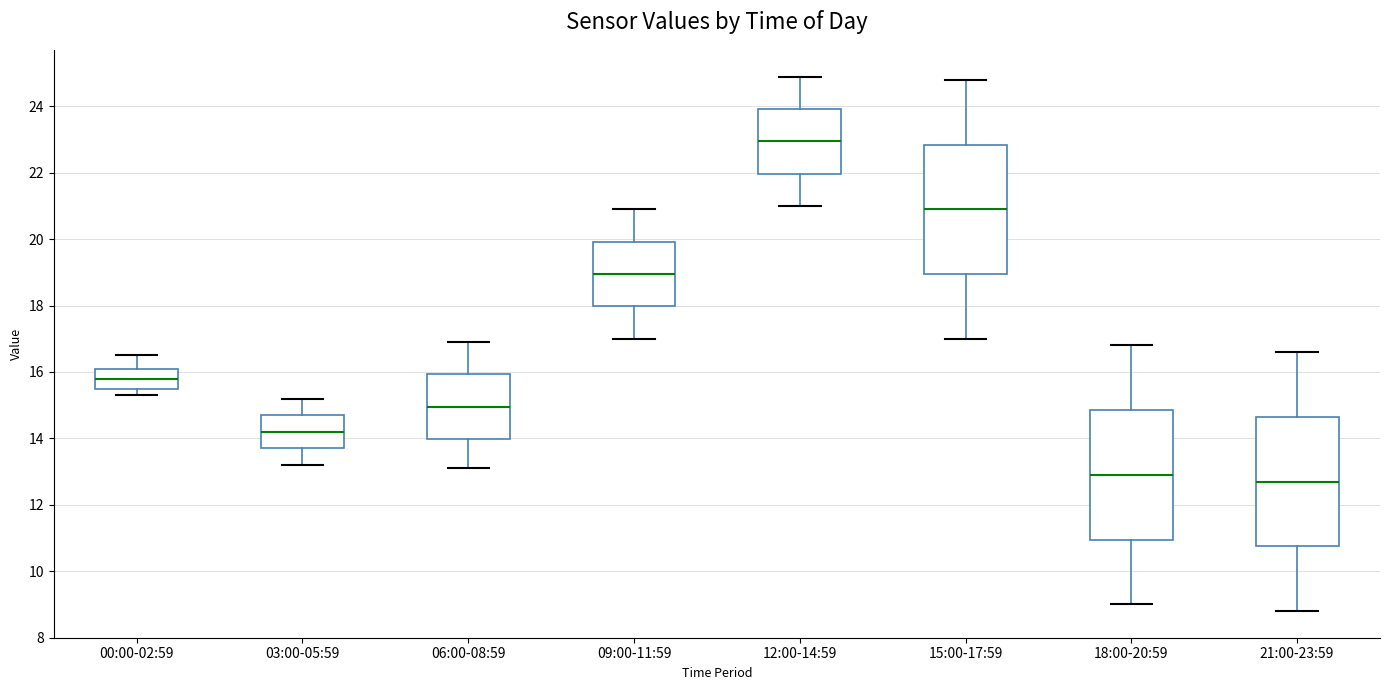

Reading left to right, read every box against the y-axis: the position of its median line, the range the box covers, and the ends of its whiskers. The values are not printed on the chart, so give them approximately, as read against the axis.

00:00-02:59: median 15.8, box 15.6 to 16.2, whiskers 15.4 to 16.6
03:00-05:59: median 14.2, box 13.8 to 14.8, whiskers 13.2 to 15.2
06:00-08:59: median 15.0, box 14.0 to 16.0, whiskers 13.2 to 17.0
09:00-11:59: median 19.0, box 18.0 to 20.0, whiskers 17.0 to 21.0
12:00-14:59: median 23.0, box 22.0 to 24.0, whiskers 21.0 to 25.0
15:00-17:59: median 21.0, box 19.0 to 22.8, whiskers 17.0 to 24.8
18:00-20:59: median 13.0, box 11.0 to 14.8, whiskers 9.0 to 16.8
21:00-23:59: median 12.8, box 10.8 to 14.6, whiskers 8.8 to 16.6